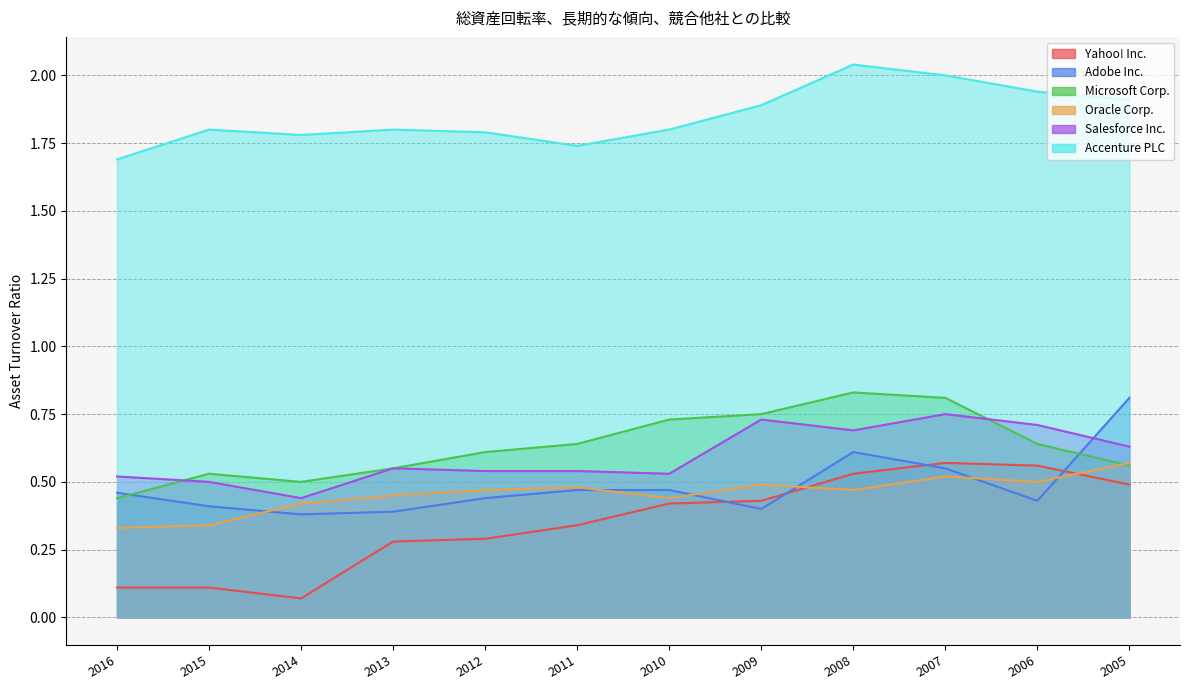

At which category does the chart reach its peak across all series?

2008